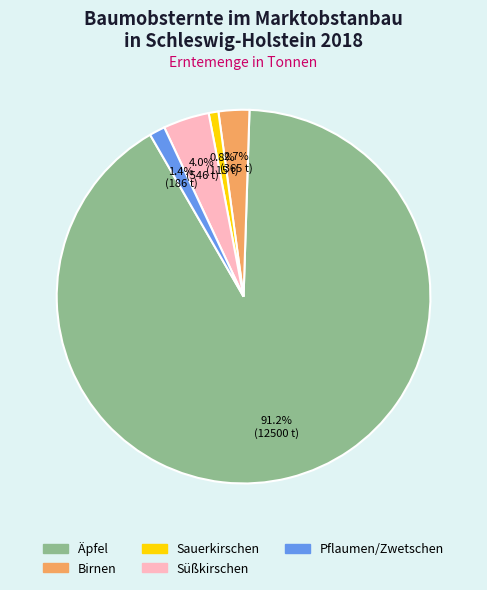

Which slice is the largest?

Äpfel